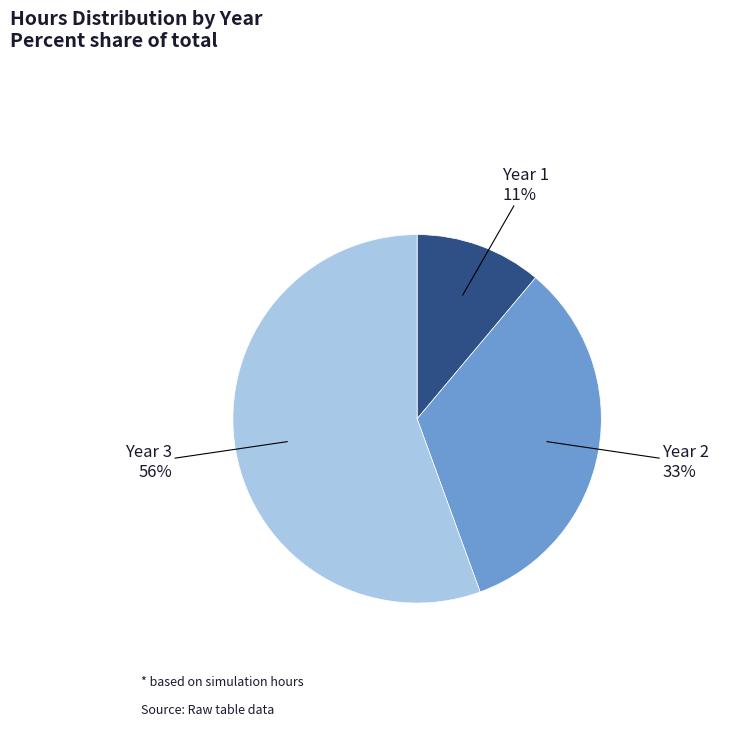

What is the ratio of the value at Year 2 to the value at Year 3?

0.6